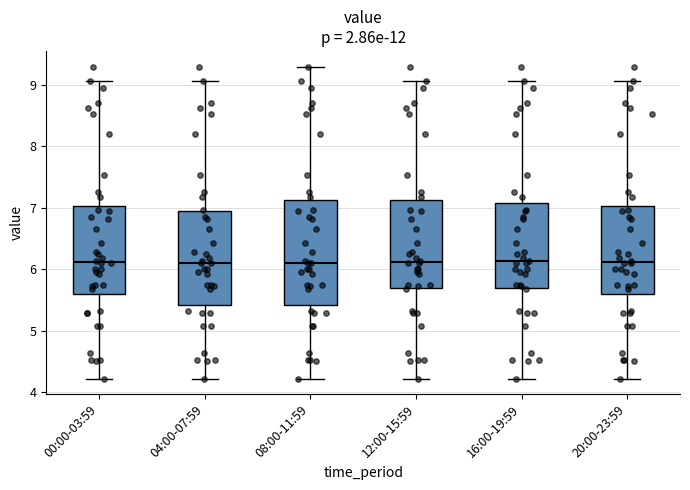

Reading left to right, transcribe this box plot: for each box, give where its median line is, the range the box spans, and where its two whiskers end, as read against the y-axis. The values are not printed on the chart, so give them approximately, as read against the axis.

00:00-03:59: median 6.1, box 5.6 to 7.0, whiskers 4.2 to 9.1
04:00-07:59: median 6.1, box 5.4 to 6.9, whiskers 4.2 to 9.1
08:00-11:59: median 6.1, box 5.4 to 7.1, whiskers 4.2 to 9.3
12:00-15:59: median 6.1, box 5.7 to 7.1, whiskers 4.2 to 9.1
16:00-19:59: median 6.1, box 5.7 to 7.1, whiskers 4.2 to 9.1
20:00-23:59: median 6.1, box 5.6 to 7.0, whiskers 4.2 to 9.1